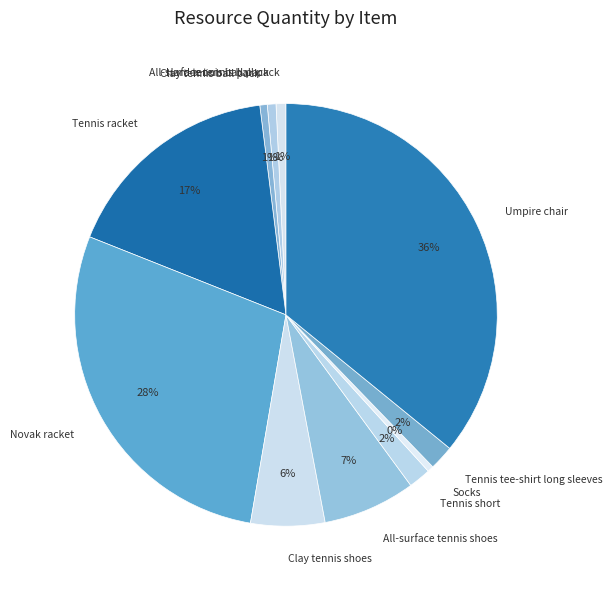

Between Umpire chair and Tennis short, which is larger?

Umpire chair